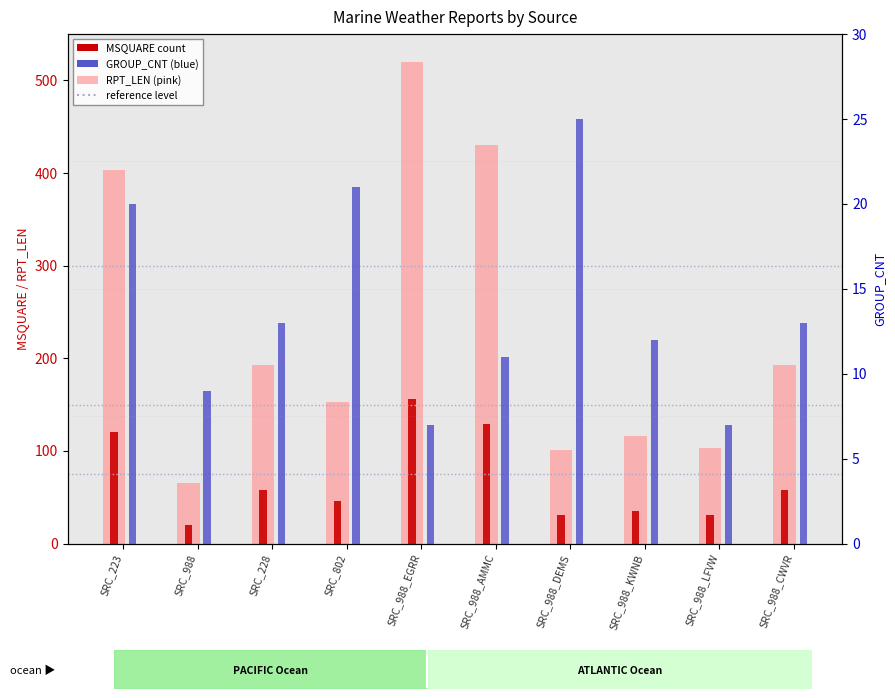

Between SRC_988_KWNB and SRC_228, which is larger?

SRC_228